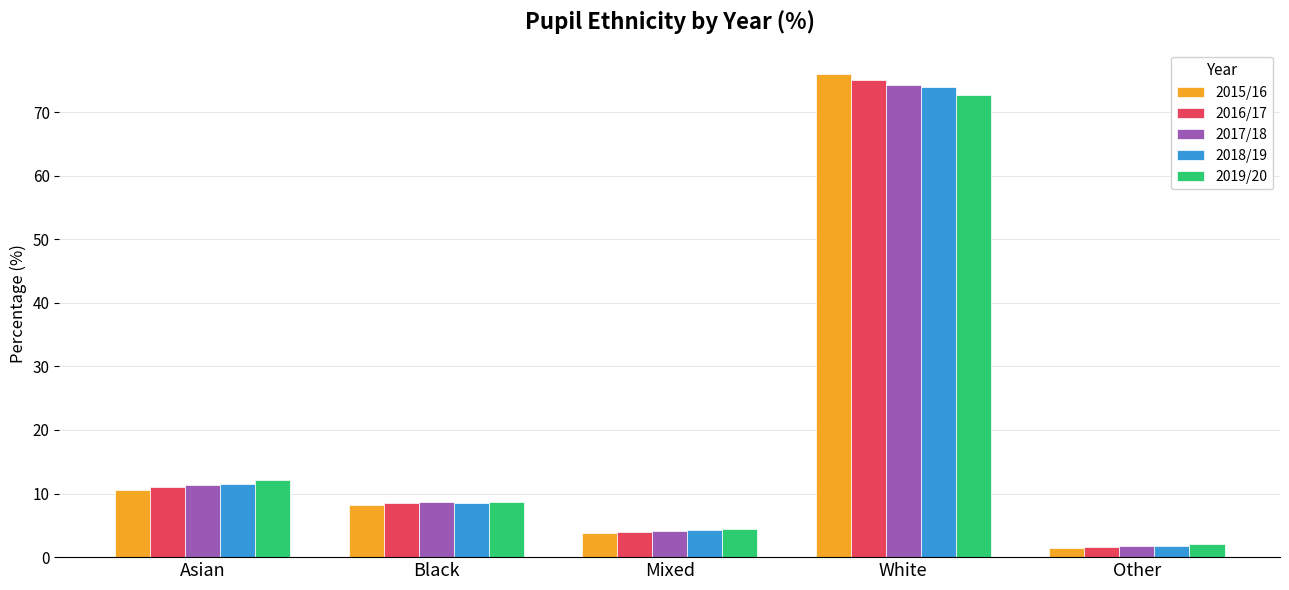

The 2019/20 series shows 72.6 at White. True or false?

True